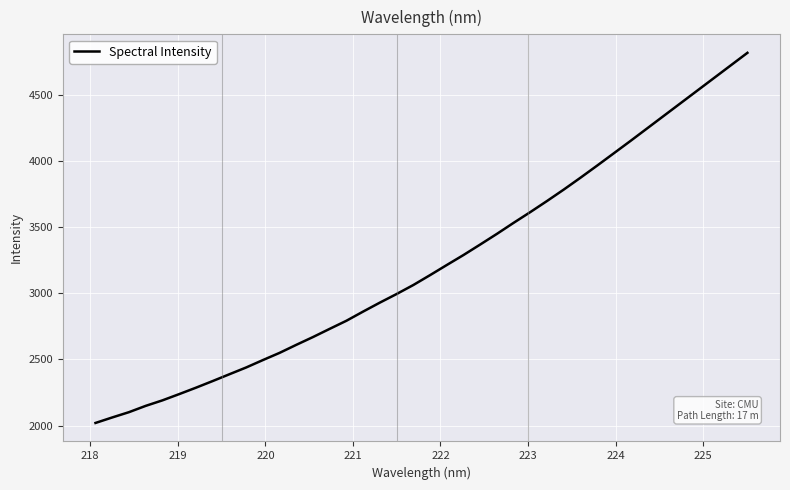

What is the sum of all values?

128715.9